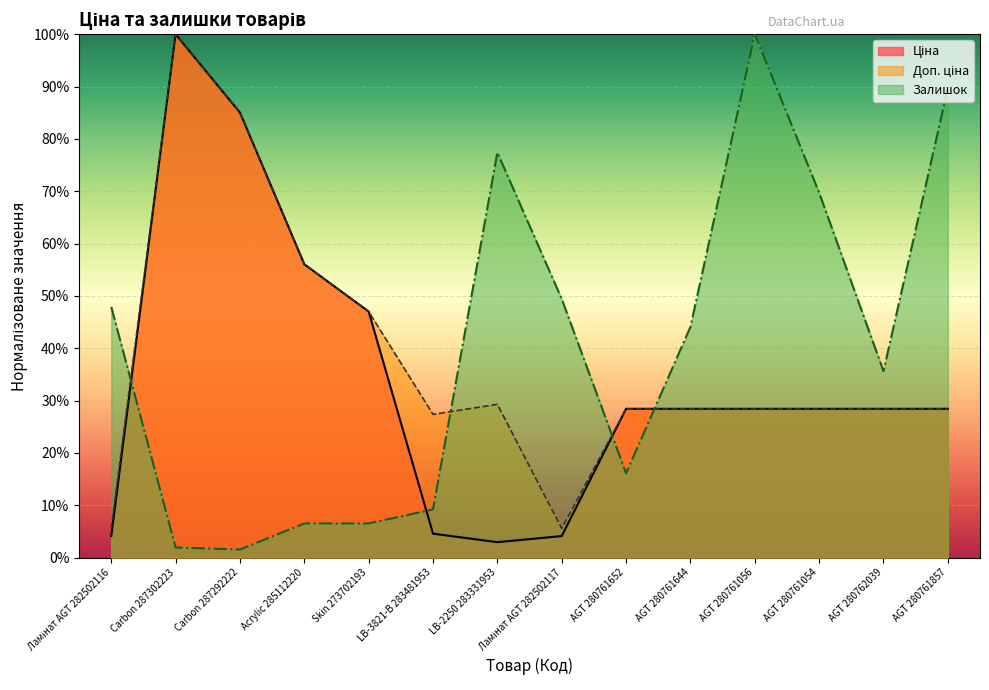

Reading left to right, transcribe all the data shown in this chart.

Ціна: 4.1	100.0	85.0	56.0	47.0	4.6	2.9	4.1	28.4	28.4	28.4	28.4	28.4	28.4
Доп. ціна: 5.6	100.0	85.0	56.0	47.0	27.4	29.3	5.6	28.4	28.4	28.4	28.4	28.4	28.4
Залишок: 47.9	1.9	1.5	6.5	6.5	9.2	77.4	49.4	16.1	44.1	100.0	69.7	35.6	89.7